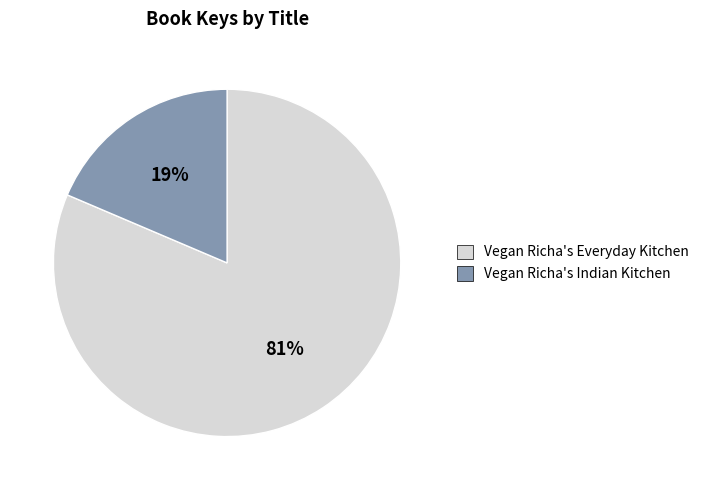

Which slice is the smallest?

Vegan Richa's Indian Kitchen